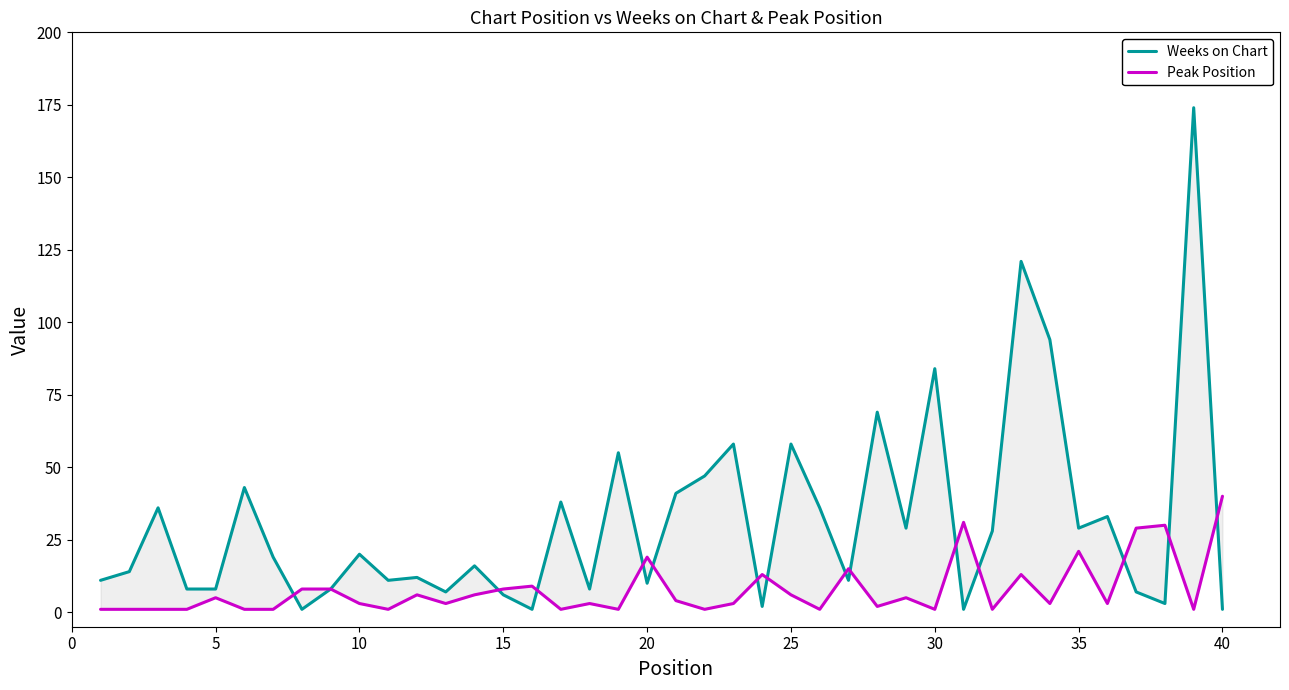

What is the value of the Peak Position point at the 11th from the left?

1